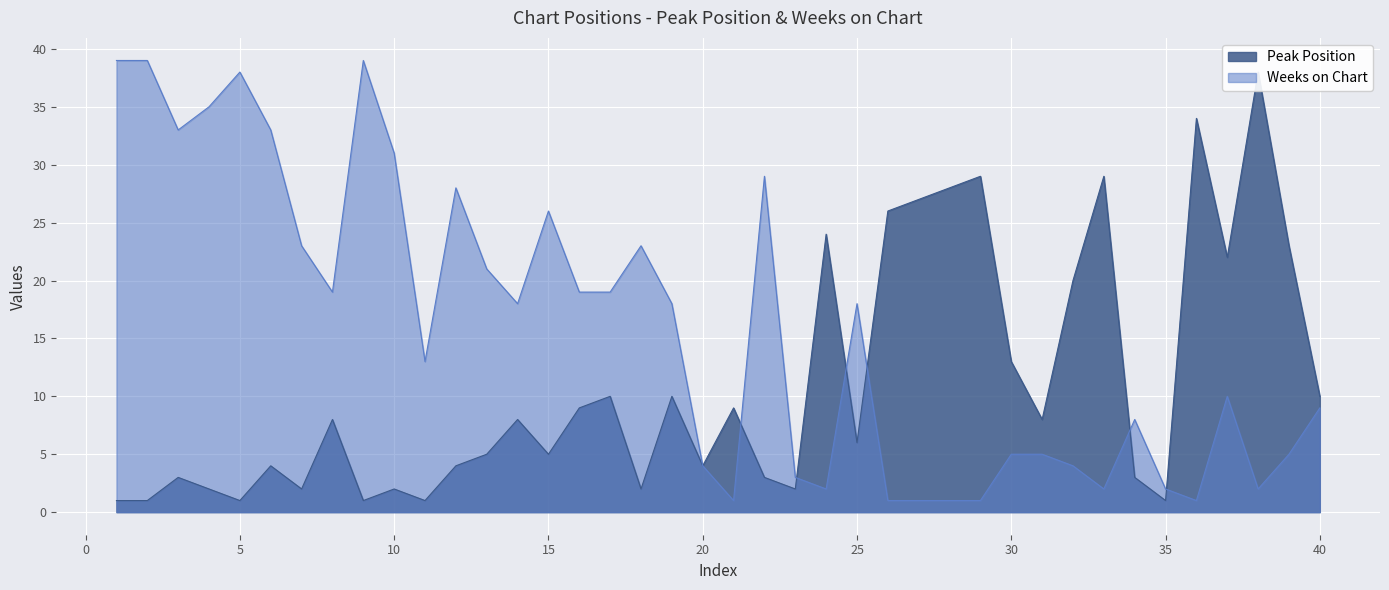

Rank the categories by Weeks on Chart value from highest to lowest.

1, 2, 9, 5, 4, 3, 6, 10, 22, 12, 15, 7, 18, 13, 8, 16, 17, 14, 19, 25, 11, 37, 40, 34, 30, 31, 39, 20, 32, 23, 24, 33, 35, 38, 21, 26, 27, 28, 29, 36